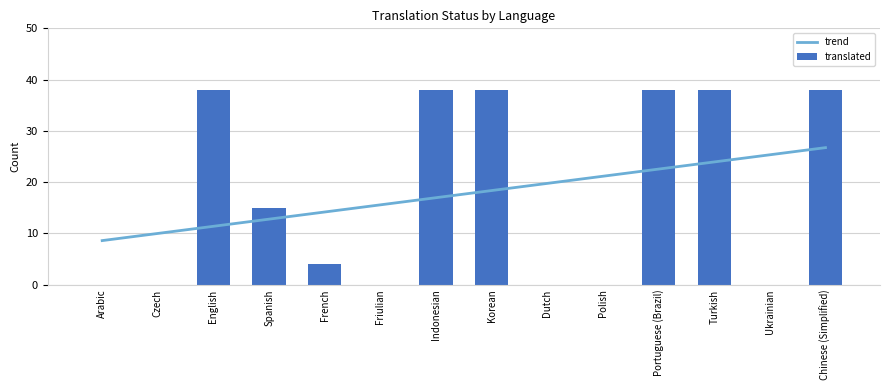

How many values in the trend series exceed 18?

7